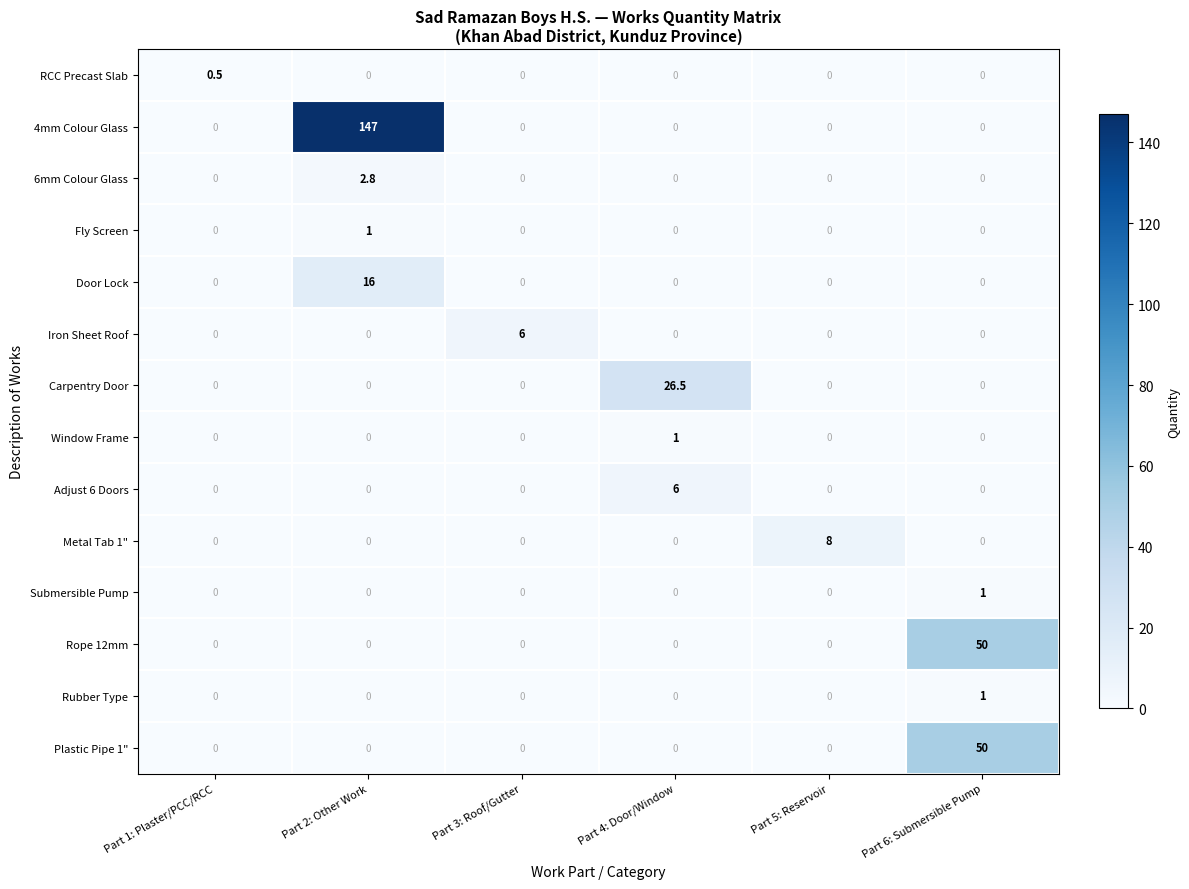

What is the sum of all 6mm Colour Glass values?

2.8